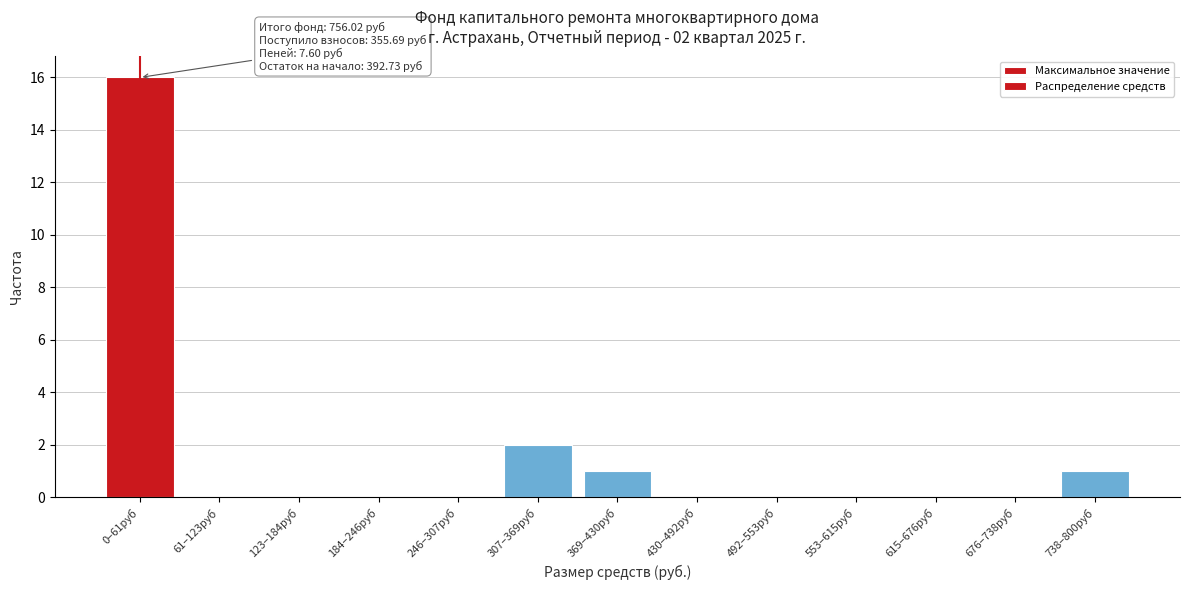

Reading right to left, extract all data points from this chart.

738–800руб=1	676–738руб=0	615–676руб=0	553–615руб=0	492–553руб=0	430–492руб=0	369–430руб=1	307–369руб=2	246–307руб=0	184–246руб=0	123–184руб=0	61–123руб=0	0–61руб=16